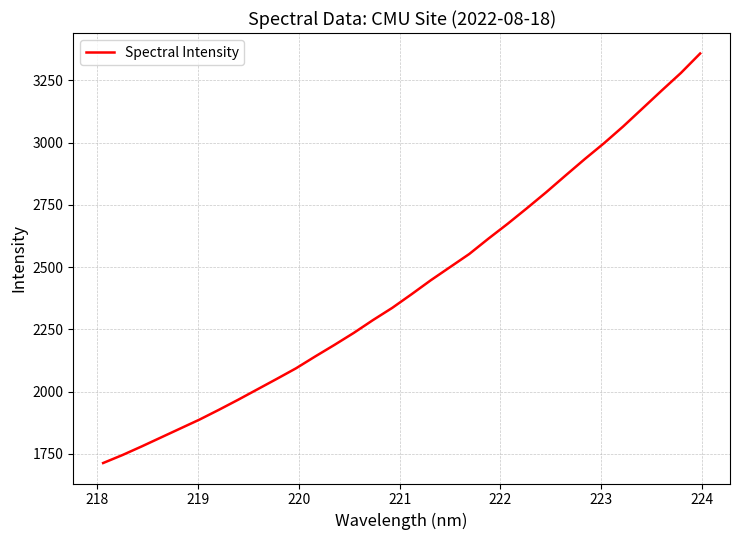

What is the difference between the maximum and second lowest values?

1612.8